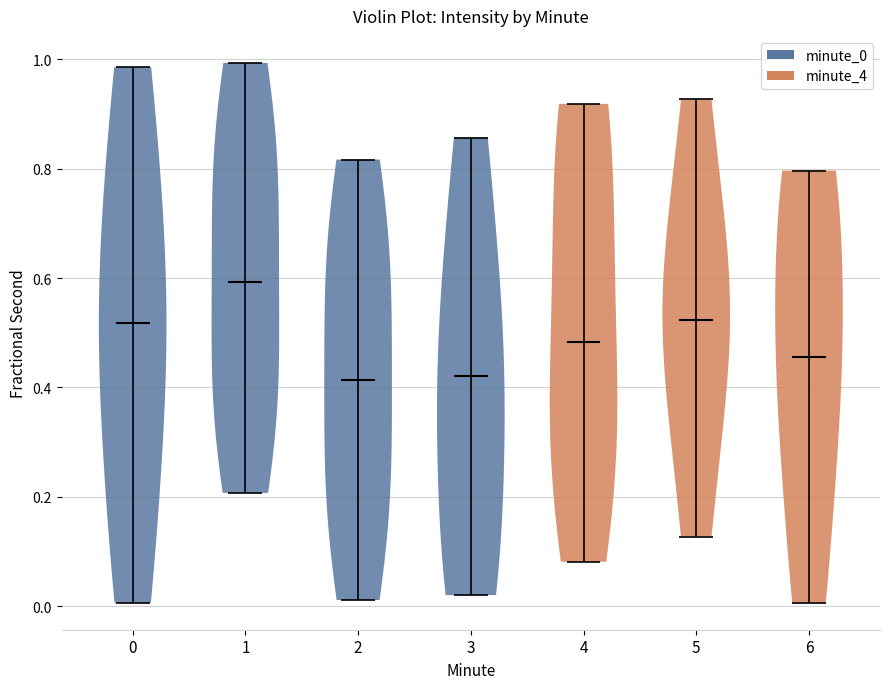

Reading left to right, read every violin against the y-axis: where its median line is, and the lowest and highest points it reaches. The values are not printed on the chart, so give them approximately, as read against the axis.

0: median line 0.52, lowest point 0.00, highest point 0.98
1: median line 0.60, lowest point 0.20, highest point 1.00
2: median line 0.42, lowest point 0.02, highest point 0.82
3: median line 0.42, lowest point 0.02, highest point 0.86
4: median line 0.48, lowest point 0.08, highest point 0.92
5: median line 0.52, lowest point 0.12, highest point 0.92
6: median line 0.46, lowest point 0.00, highest point 0.80